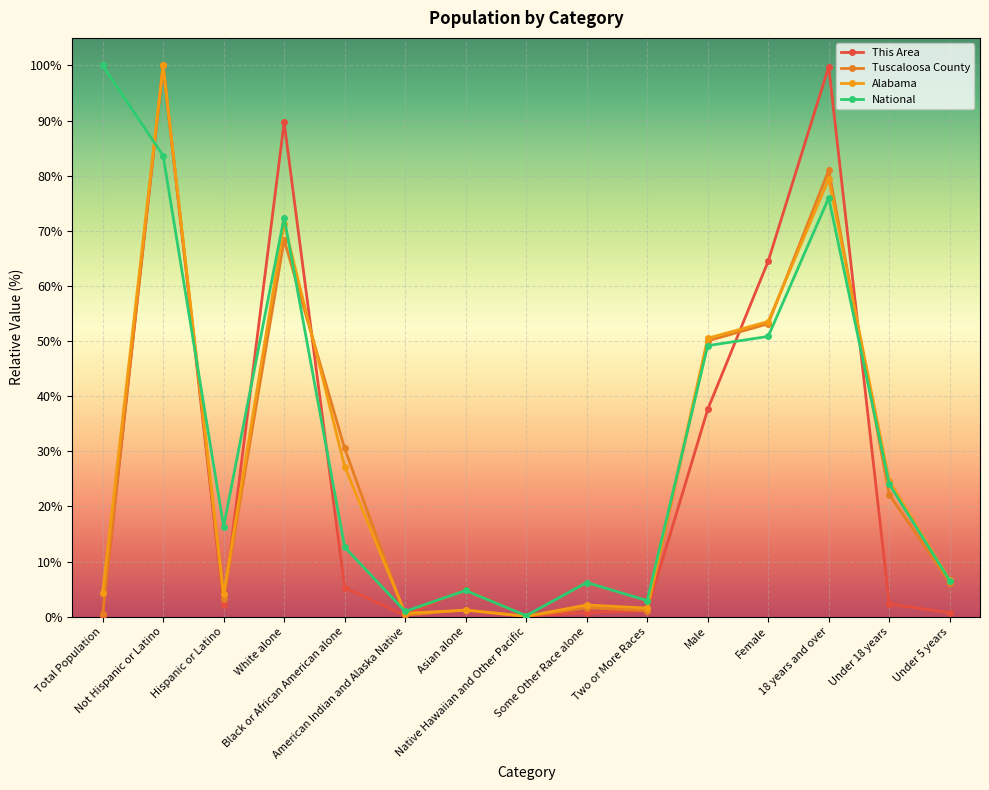

How many intersections are there between Tuscaloosa County and Alabama?

6